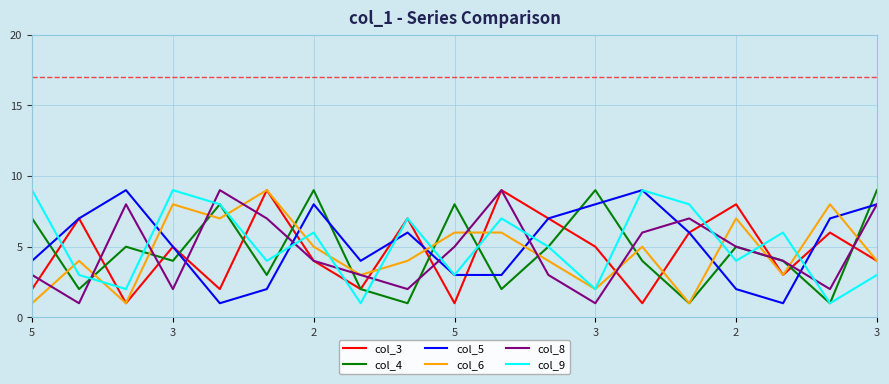

How many series are shown in this chart?

6